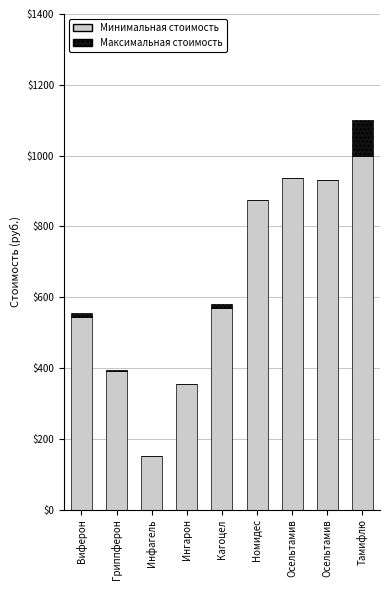

What are all the series names shown in the legend?

Минимальная стоимость, Максимальная стоимость